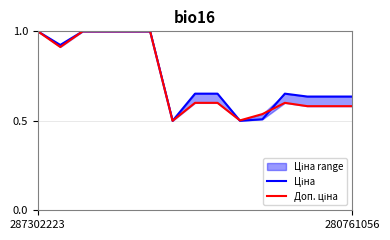

At which category does Доп. ціна reach its first local peak?

11